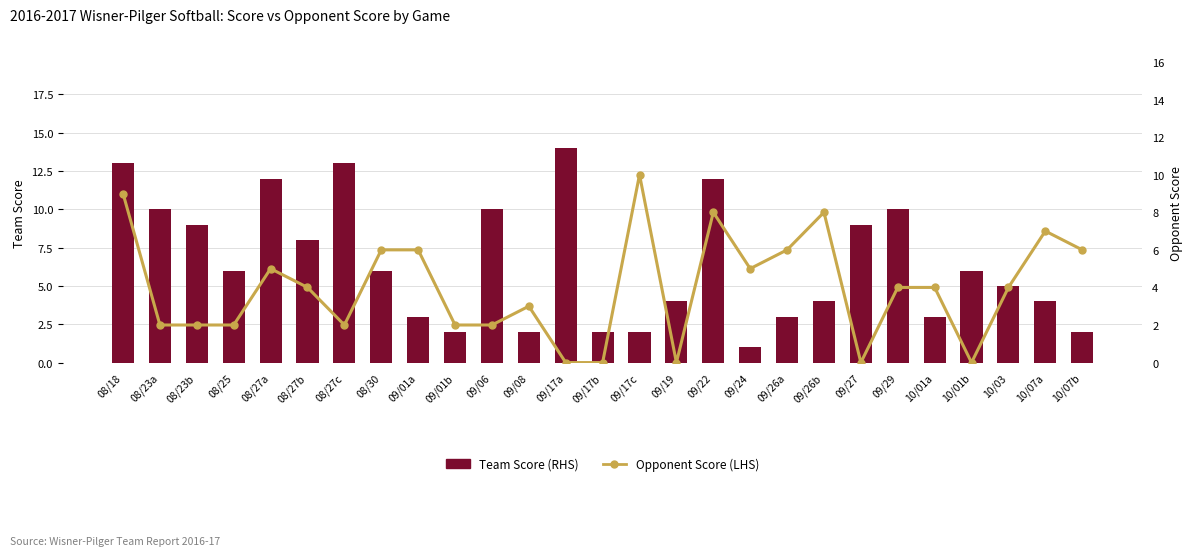

Are the bars horizontal?

No